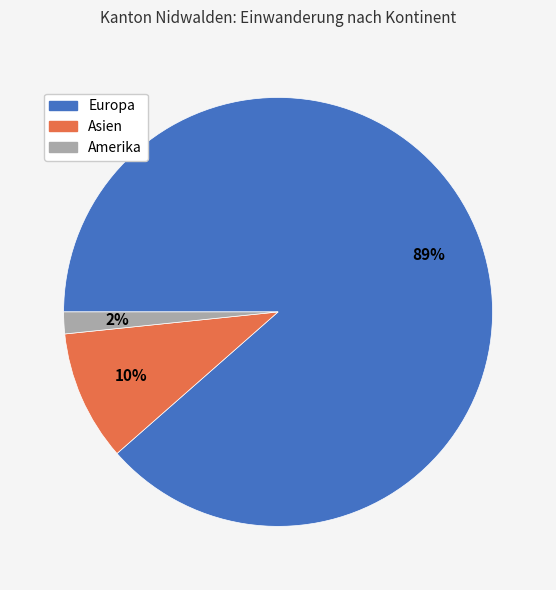

To the nearest percent, what is the average slice percentage?

33%